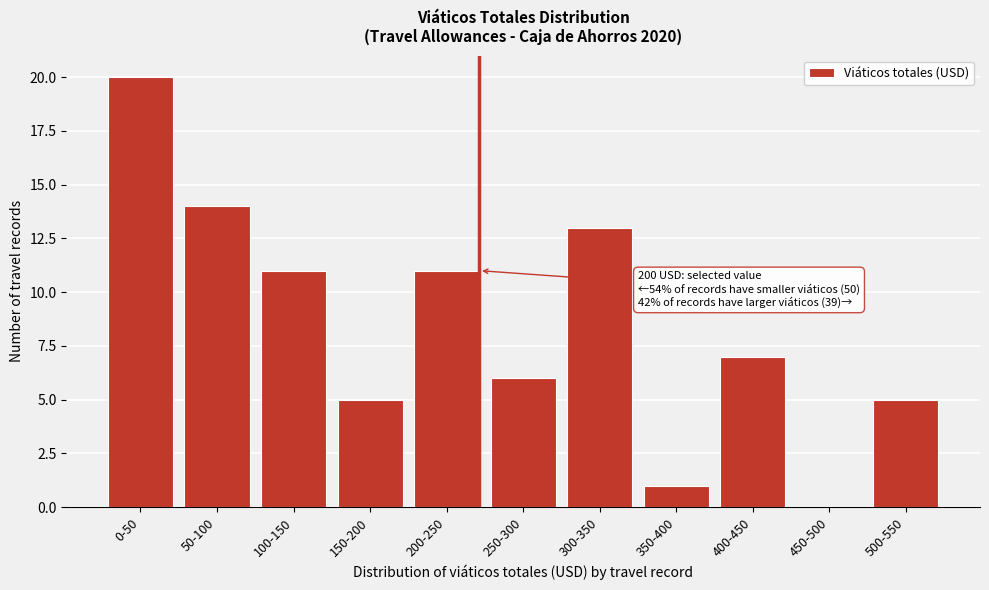

Reading right to left, list all the values displayed in this chart.

500-550=5	450-500=0	400-450=7	350-400=1	300-350=13	250-300=6	200-250=11	150-200=5	100-150=11	50-100=14	0-50=20